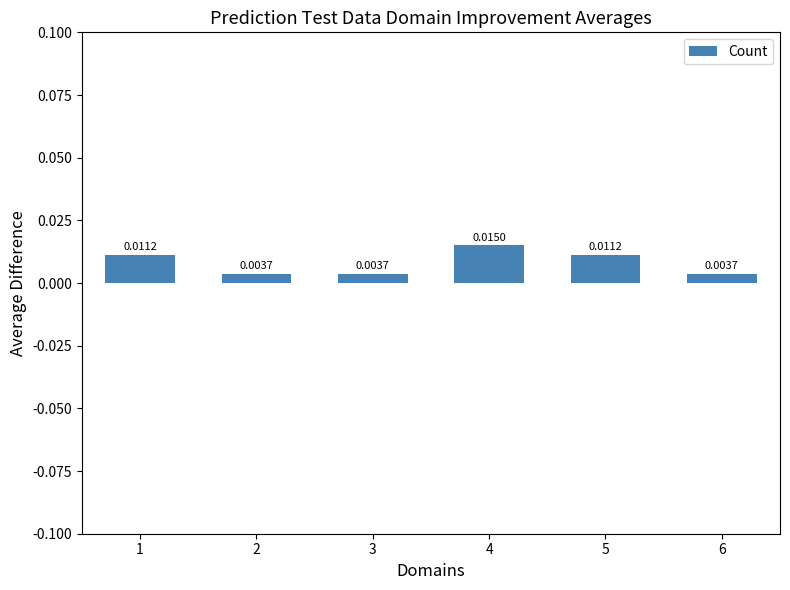

Are the bars horizontal?

No